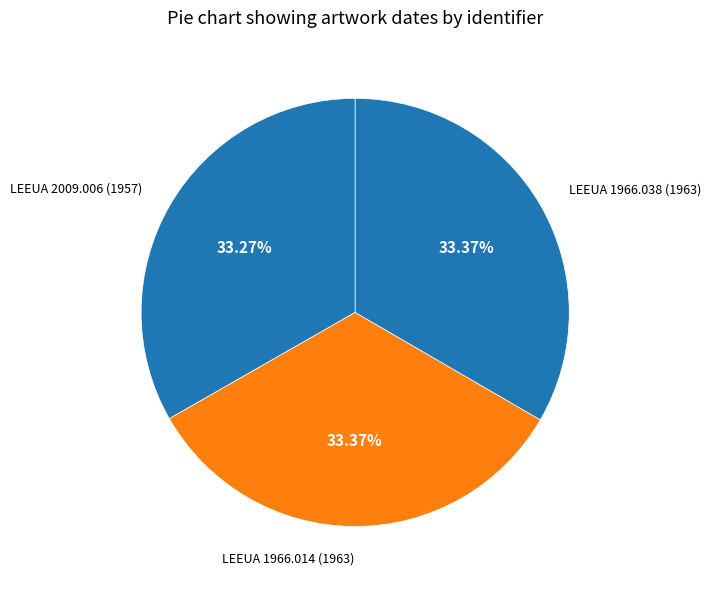

How many segments does this pie chart have?

3